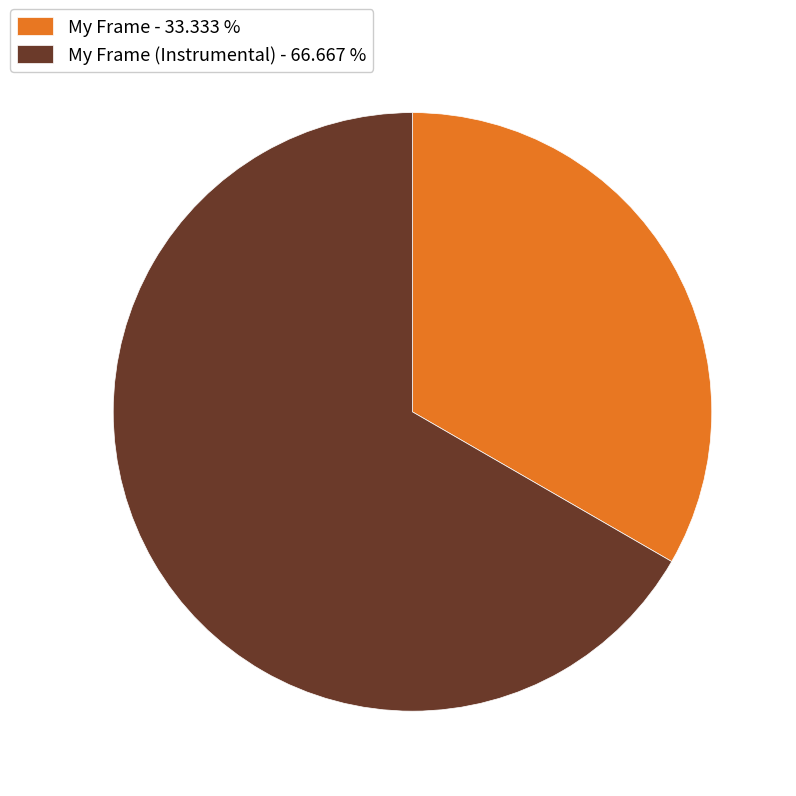

Which slice represents more than half of the pie?

My Frame (Instrumental) - 66.667 %